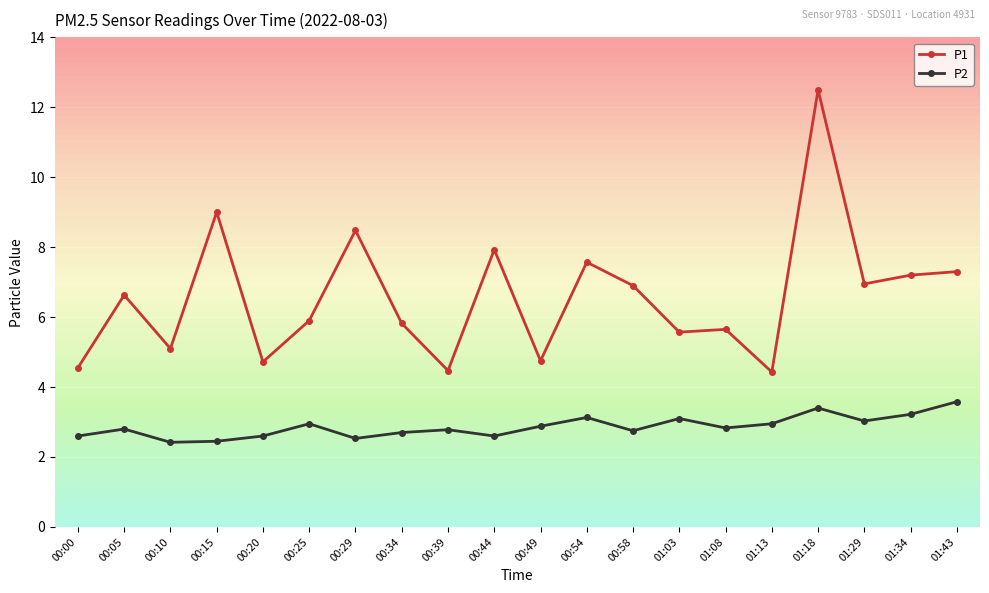

In P1, how many points are higher than both neighbors (excluding endpoints)?

7